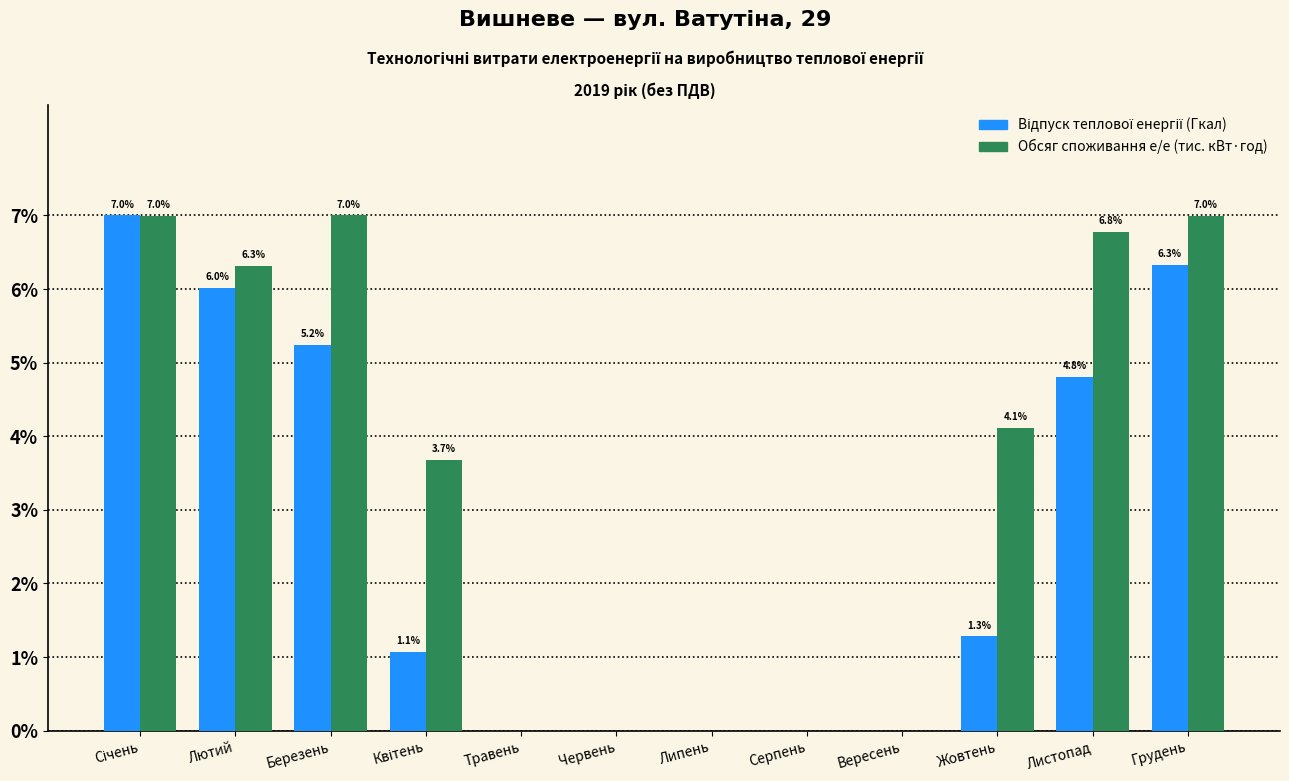

Which series has the largest total across all categories?

Обсяг споживання е/е (тис. кВт·год)